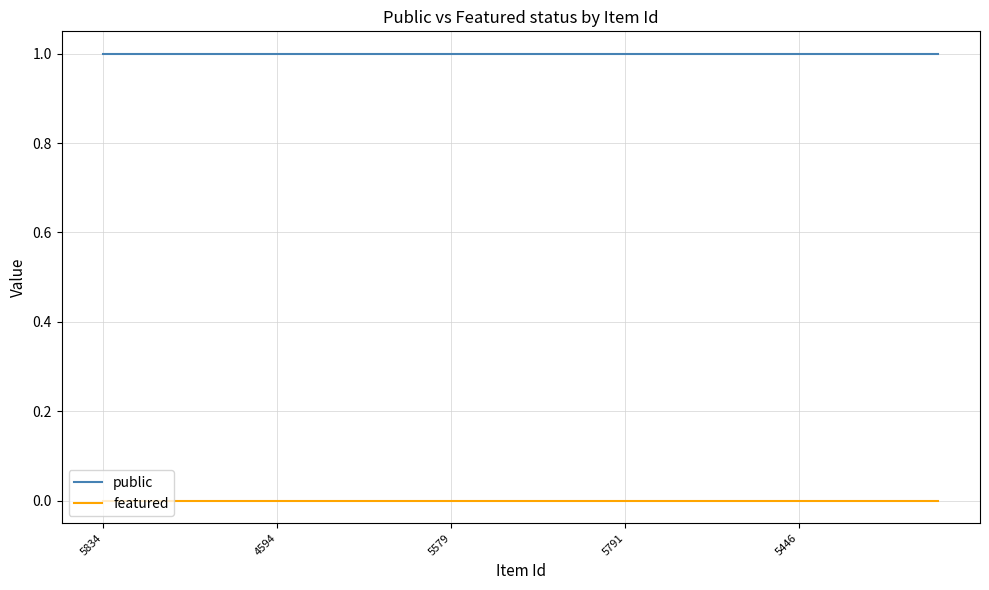

Reading left to right, what are all the values shown in this chart?

public: 1	1	1	1	1	1	1	1	1	1	1	1	1	1	1	1	1	1	1	1	1	1	1	1	1
featured: 0	0	0	0	0	0	0	0	0	0	0	0	0	0	0	0	0	0	0	0	0	0	0	0	0